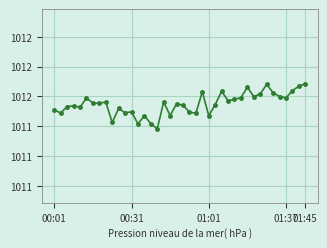

Does the chart have visible grid lines?

Yes